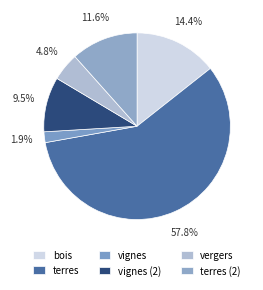

Count the number of slices in the pie.

6